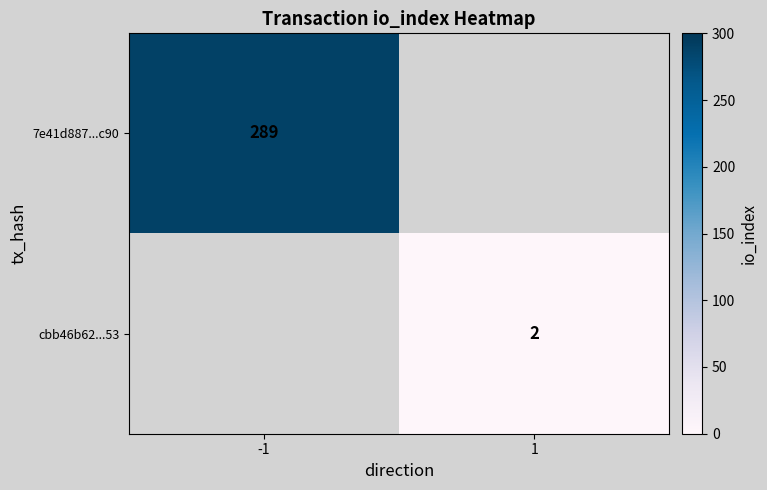

The value of 7e41d887...c90 at -1 is 387. True or false?

False